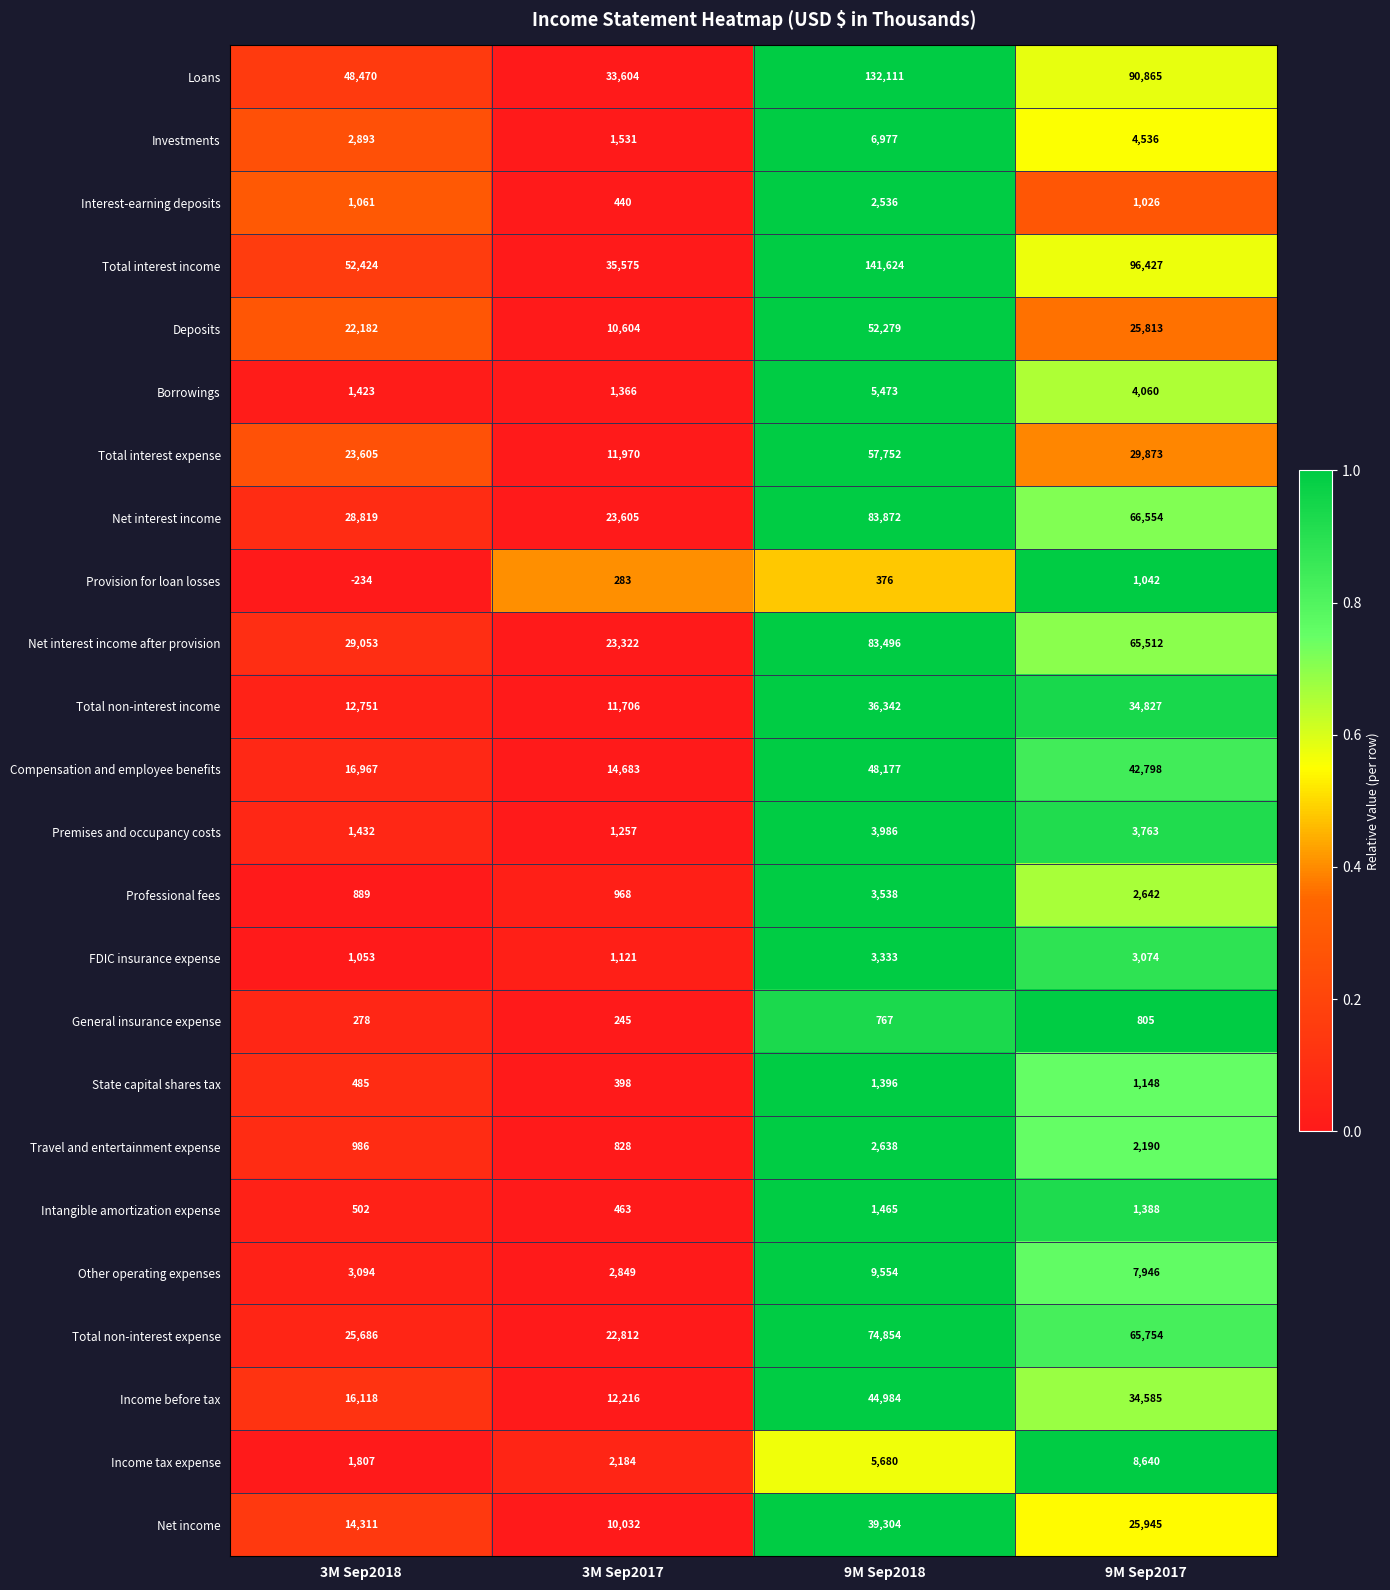

Which series changed the most between 3M Sep2018 and 9M Sep2018?

Total interest income